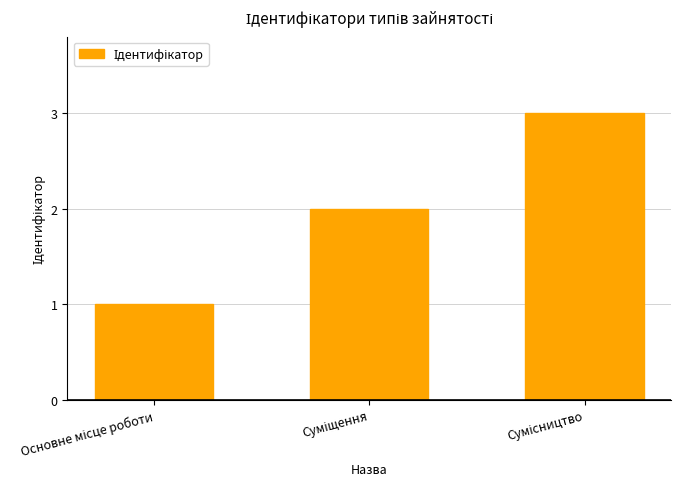

What is the greatest value displayed?

3